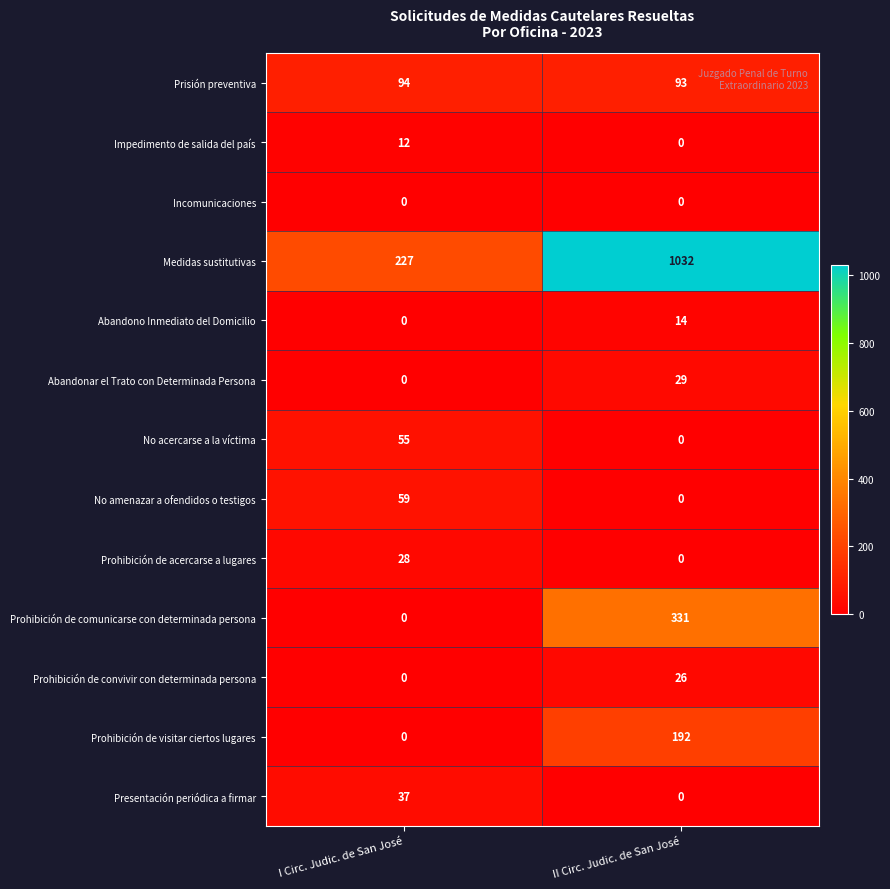

How many categories are shown in the chart?

2